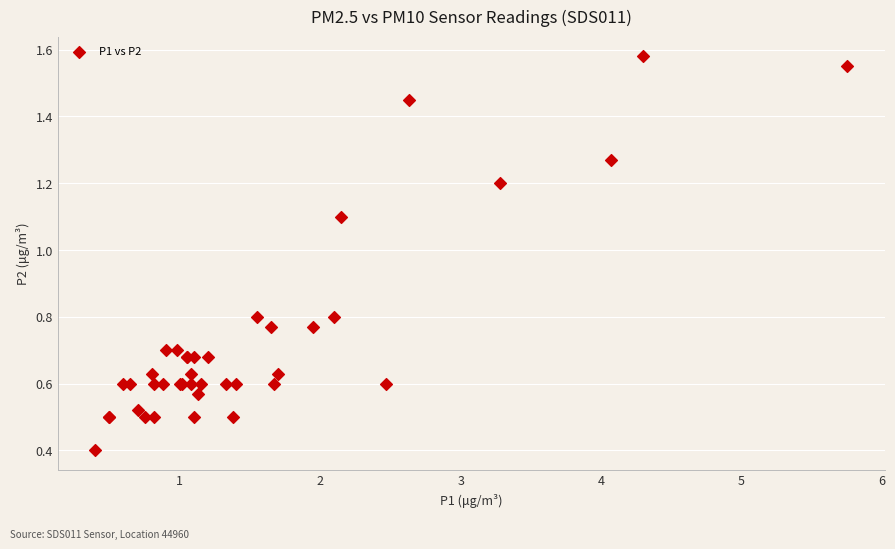

What Y value in the scatter plot is closest to 0?

0.4